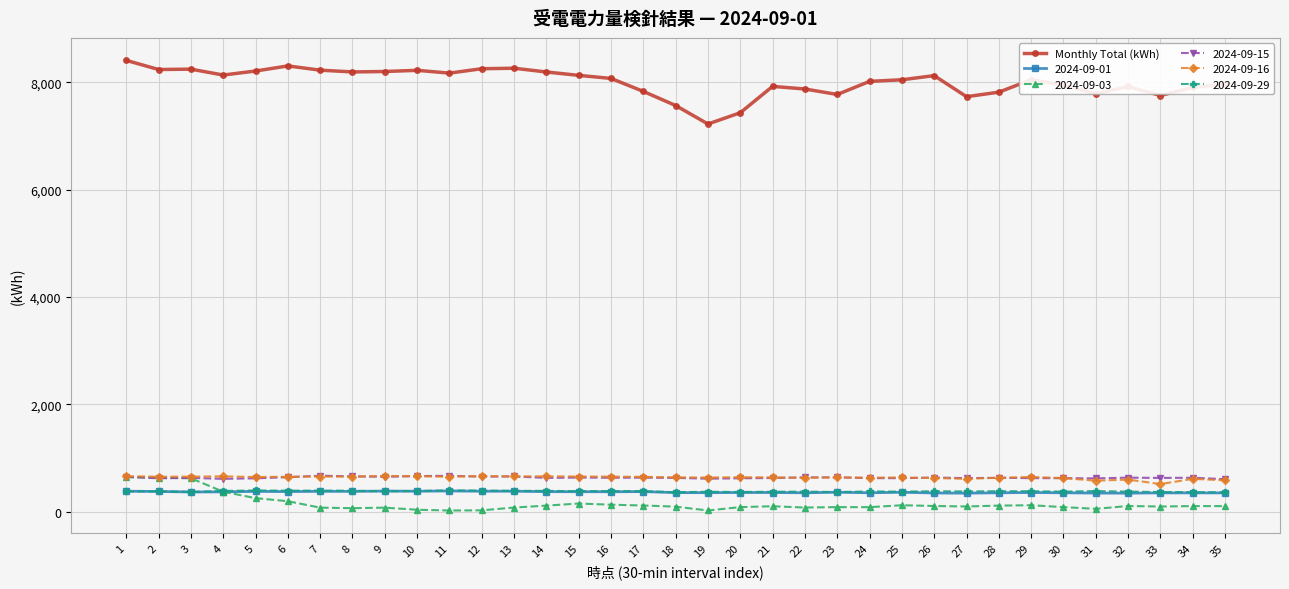

Which series has the widest spread of values?

Monthly Total (kWh)